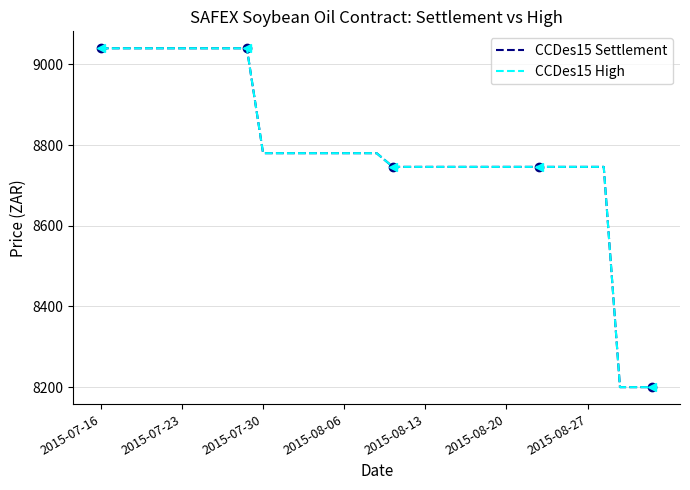

What is the maximum value for CCDes15 High?

9040